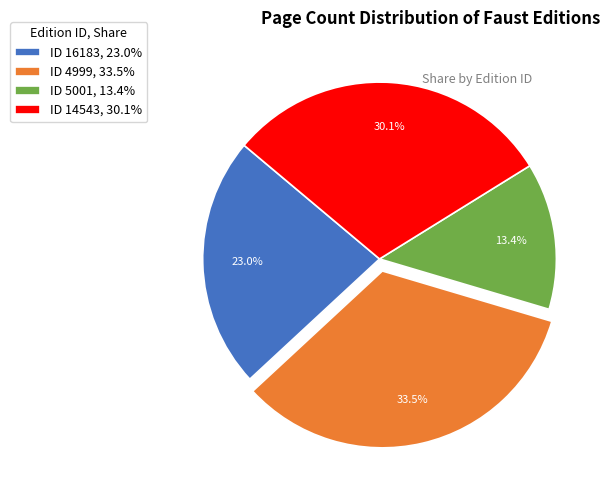

Count the number of slices in the pie.

4